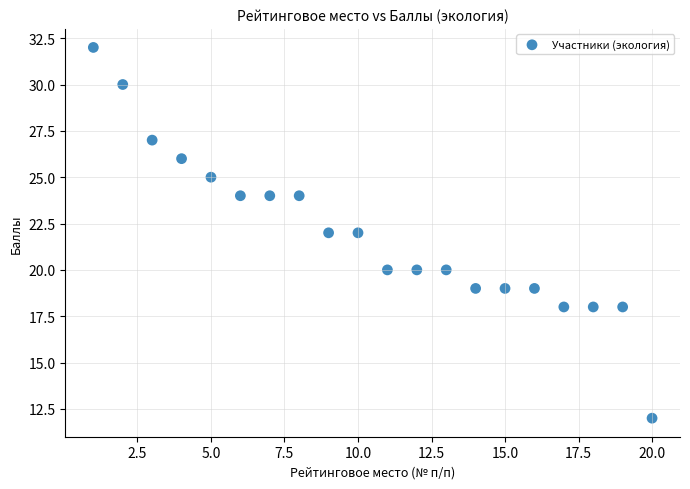

What is the range of X values (max minus min)?

19